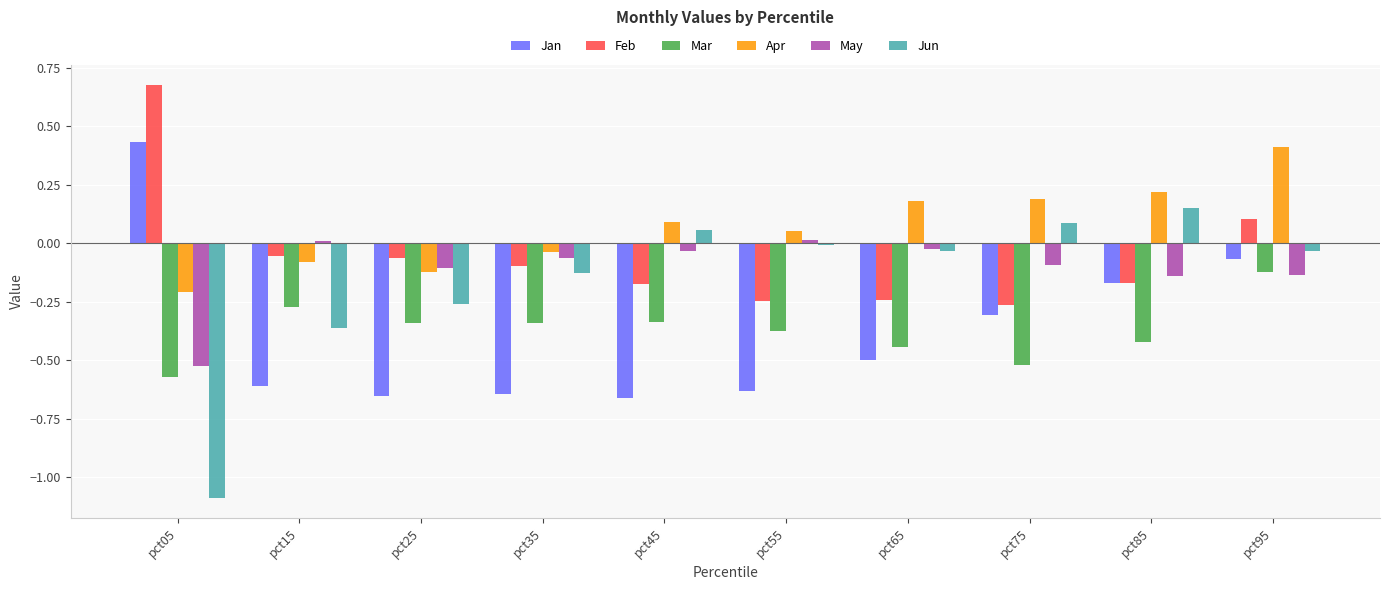

What is the sum of all Jun values?

-1.6